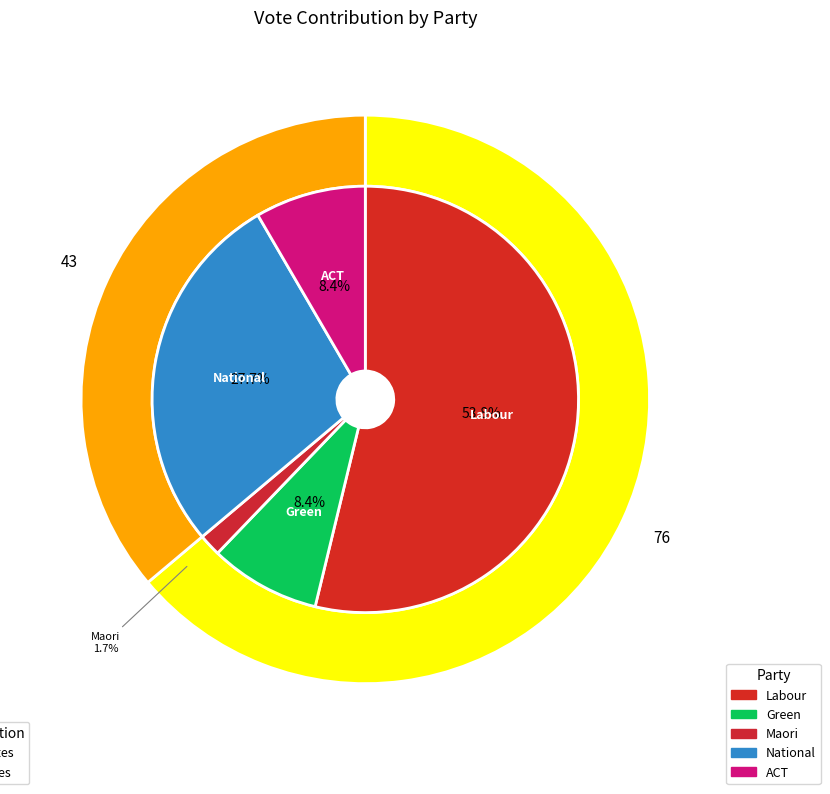

To the nearest percent, what portion does Labour represent?

54%